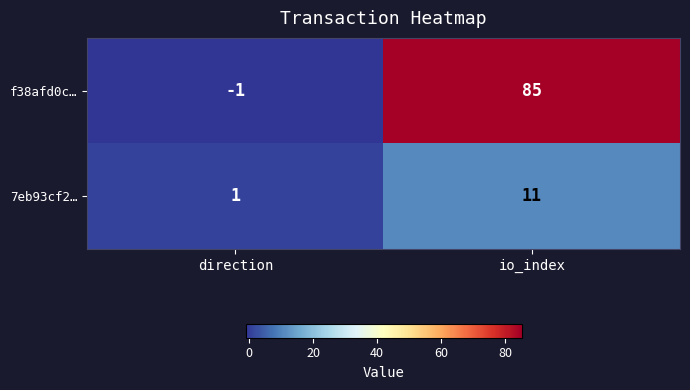

List the series in order of their overall mean, lowest first.

7eb93cf2…, f38afd0c…